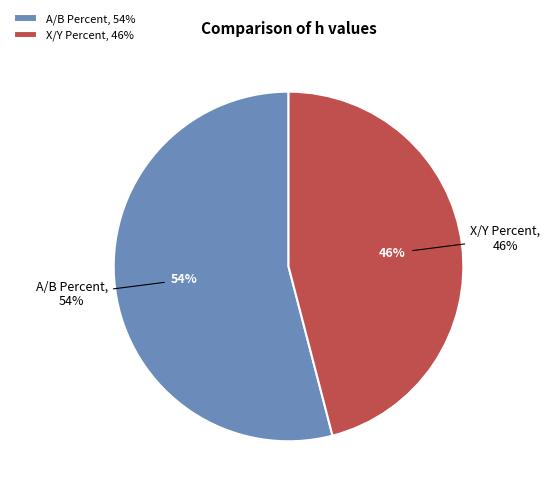

To the nearest percent, what is the difference between the A/B Percent and X/Y Percent slice percentages?

8%